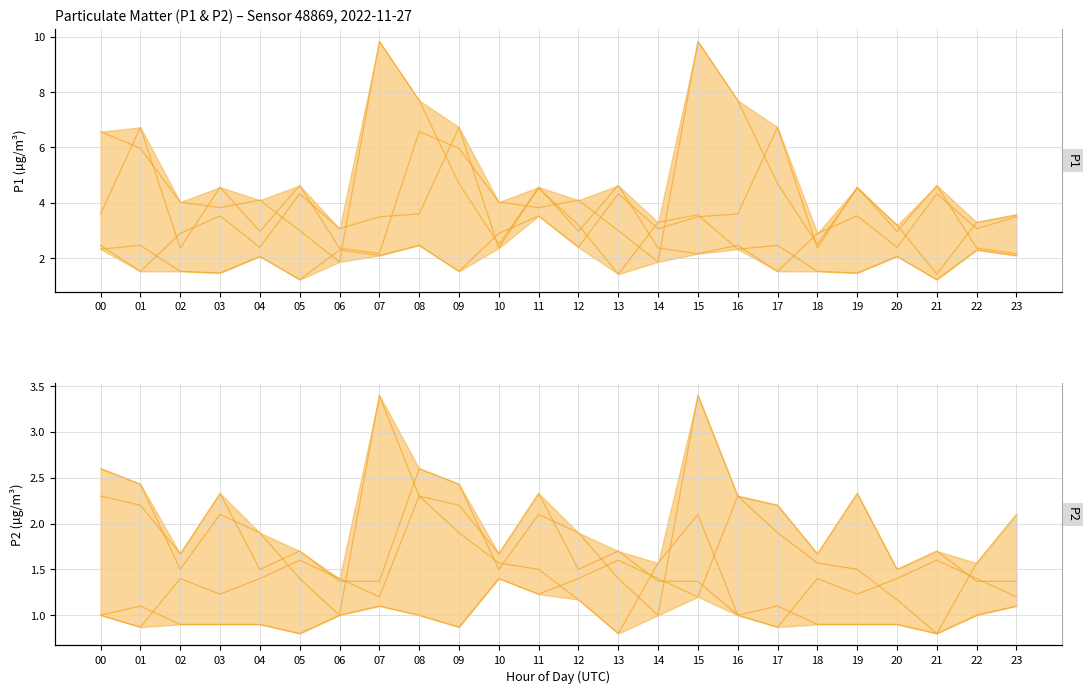

What is the value of the P2 point at the 22nd from the left?

0.8